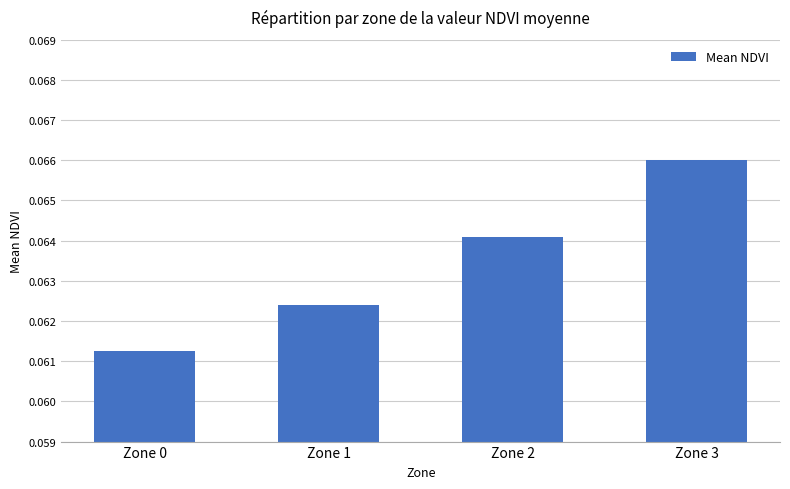

List the labels in order of value, smallest first.

Zone 0, Zone 1, Zone 2, Zone 3